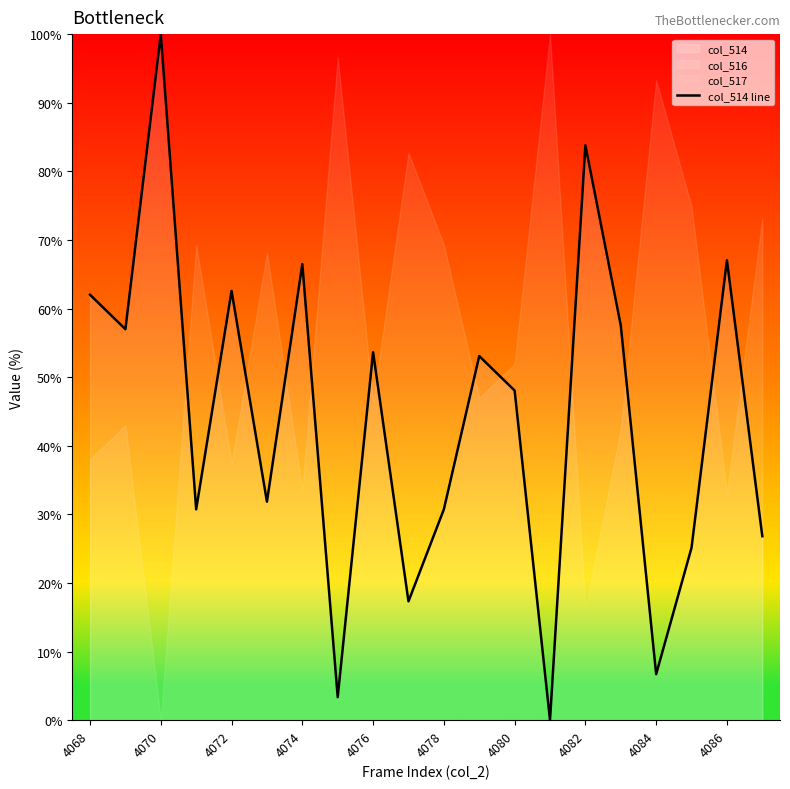

At which label does col_514 line reach its peak?

4070